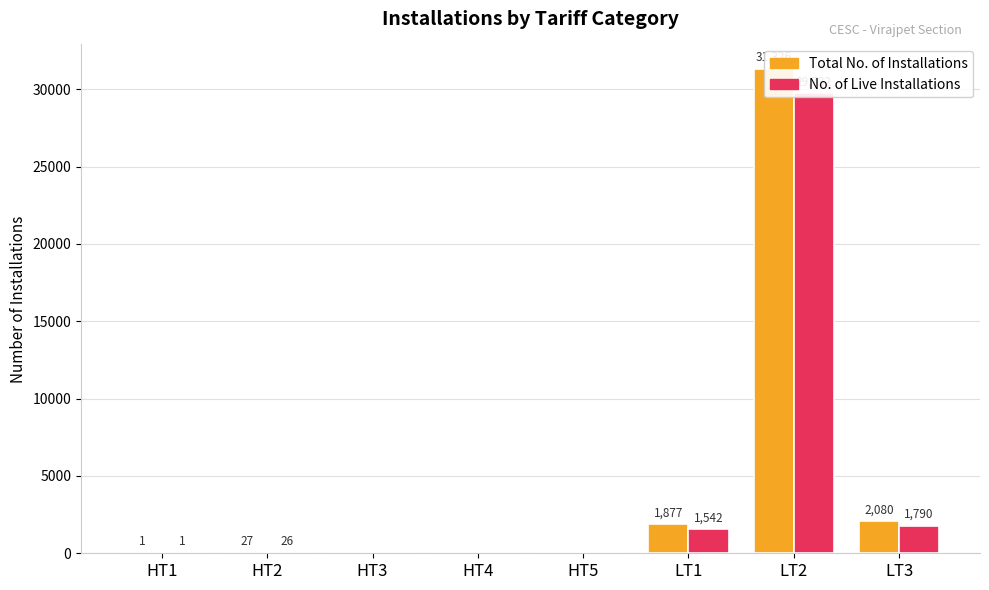

Which series has the largest range (max minus min)?

Total No. of Installations